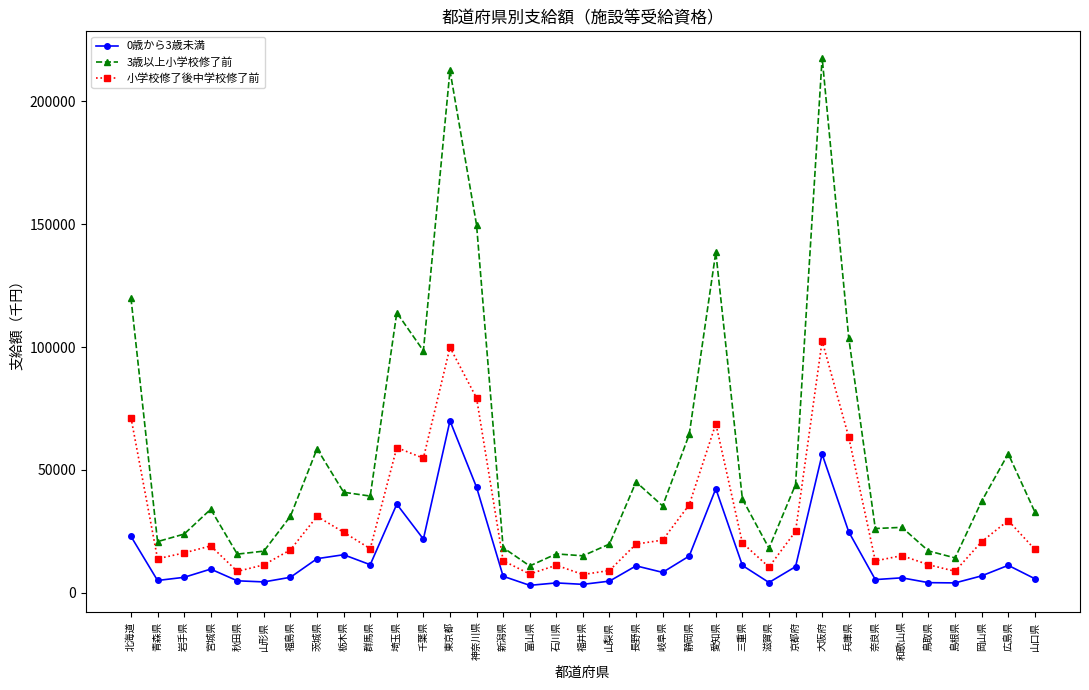

True or false: 小学校修了後中学校修了前 has more than 2 interior local peaks.

True